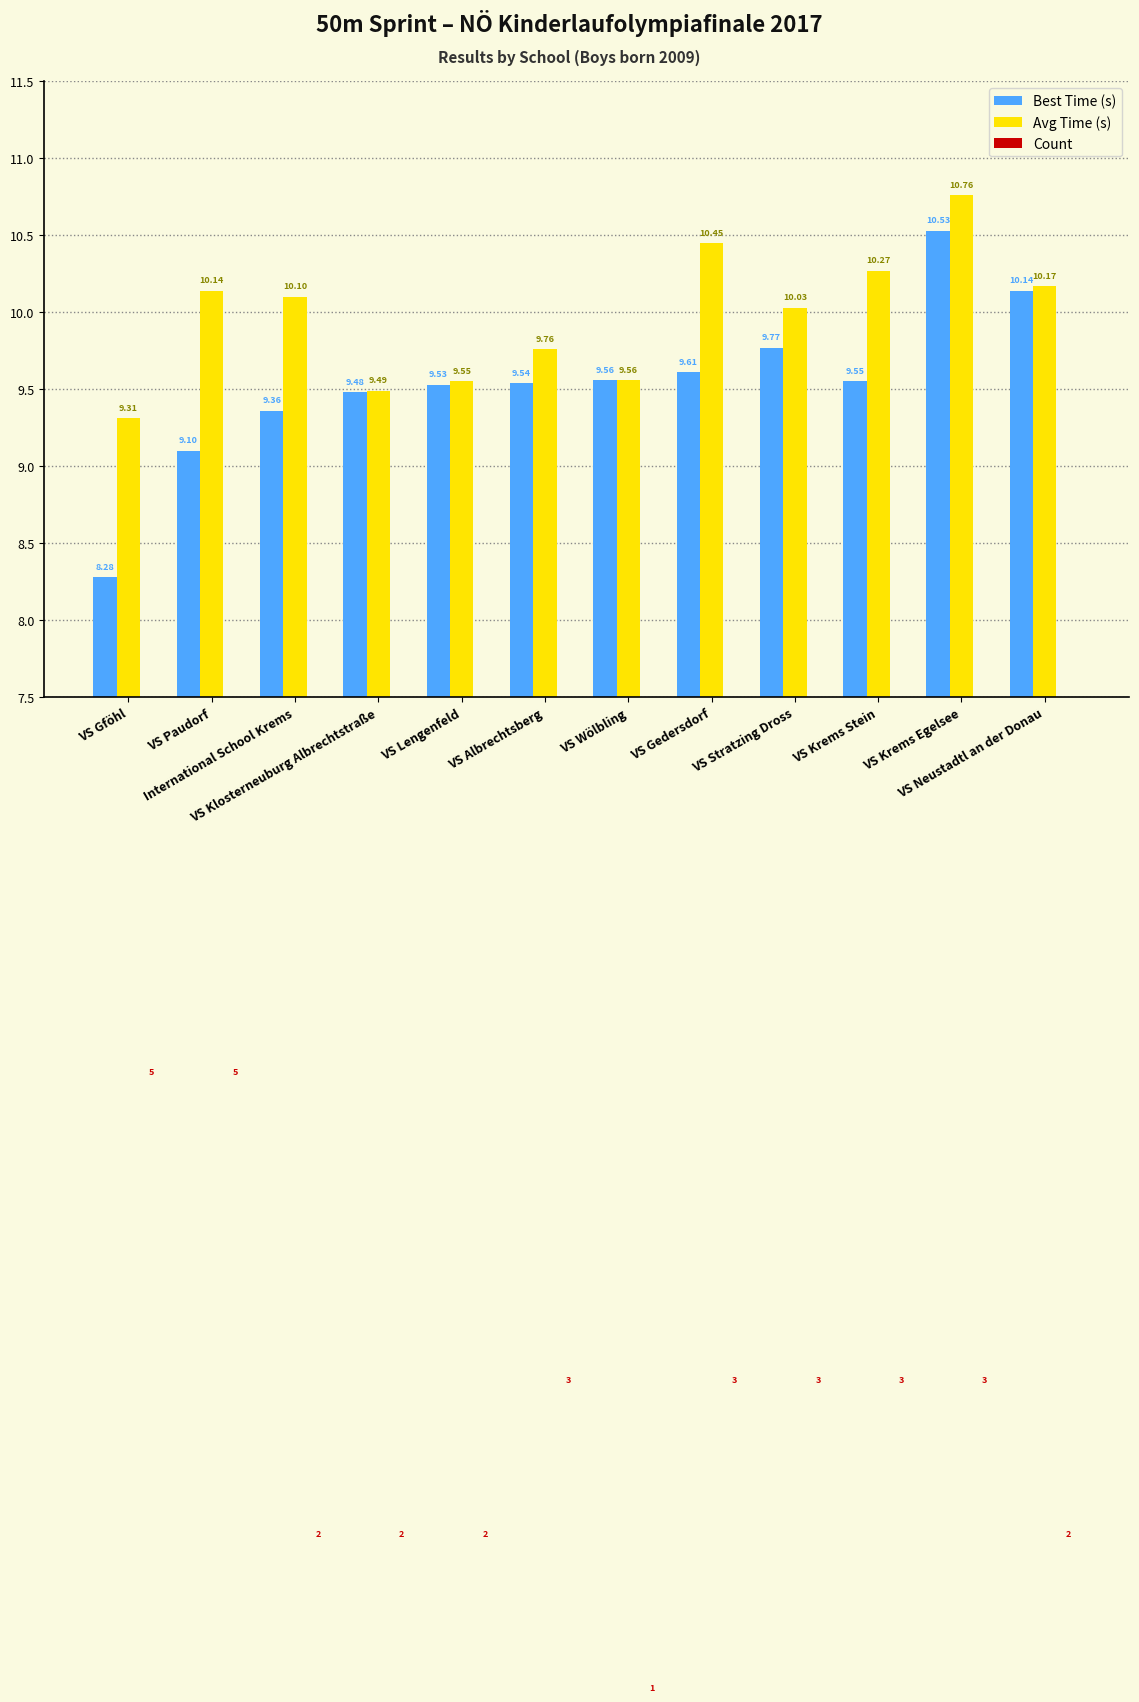

What is the difference between the Best Time (s) values at VS Krems Egelsee and VS Krems Stein?

1.0